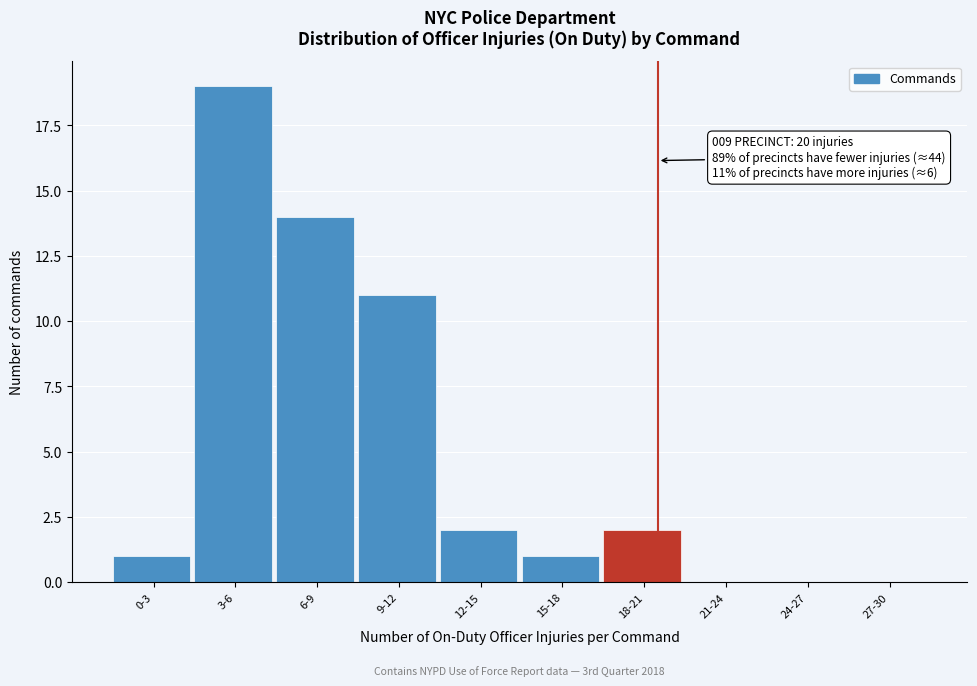

Reading left to right, what are all the values shown in this chart?

0-3=1	3-6=19	6-9=14	9-12=11	12-15=2	15-18=1	18-21=2	21-24=0	24-27=0	27-30=0